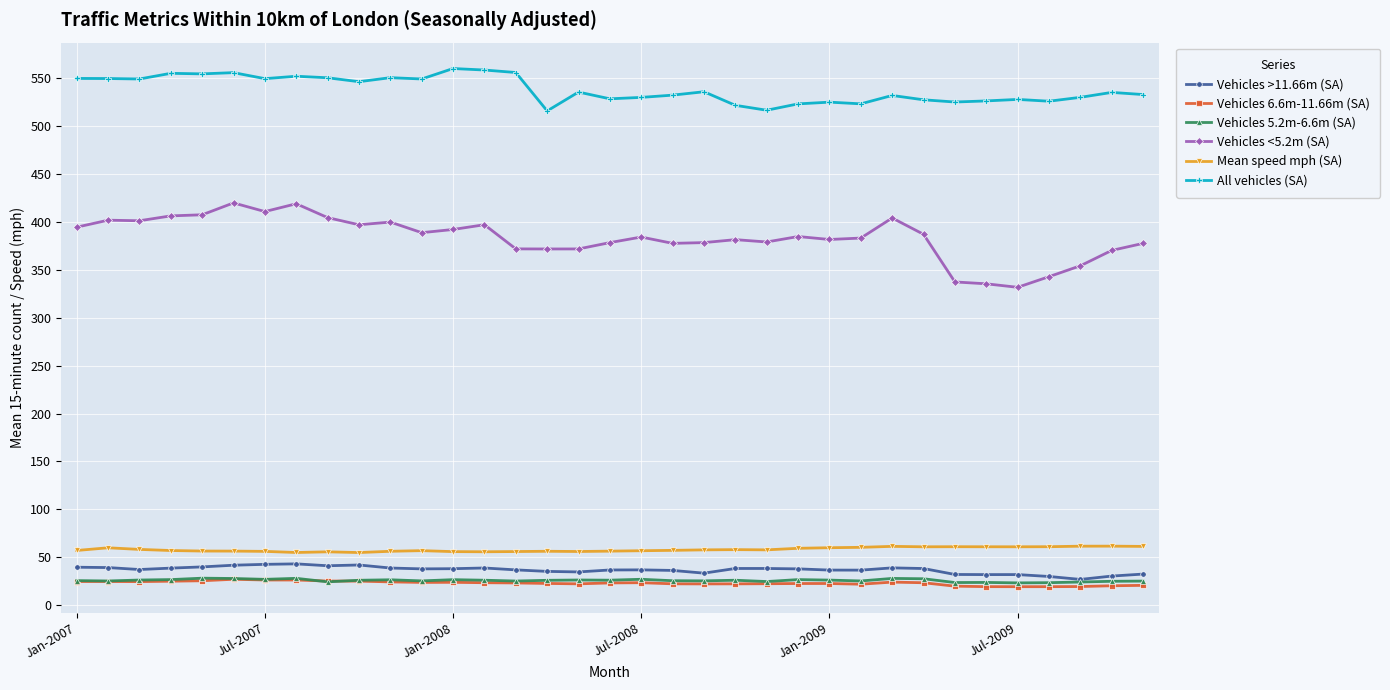

What is the highest value of the Vehicles 5.2m-6.6m (SA) series?

28.1